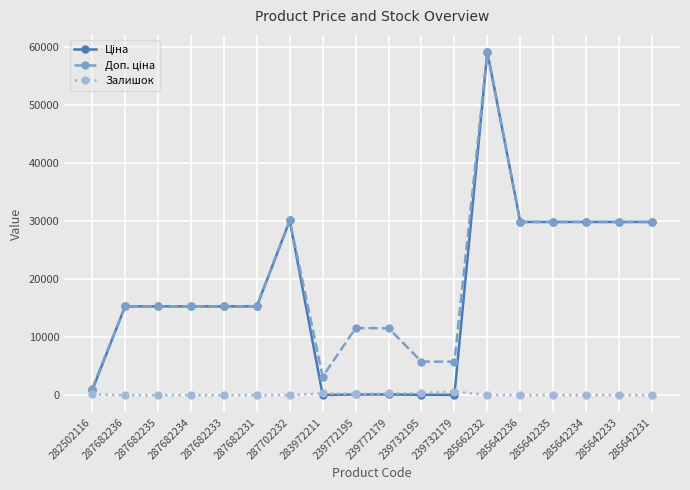

What position from the left is 285642233?

17